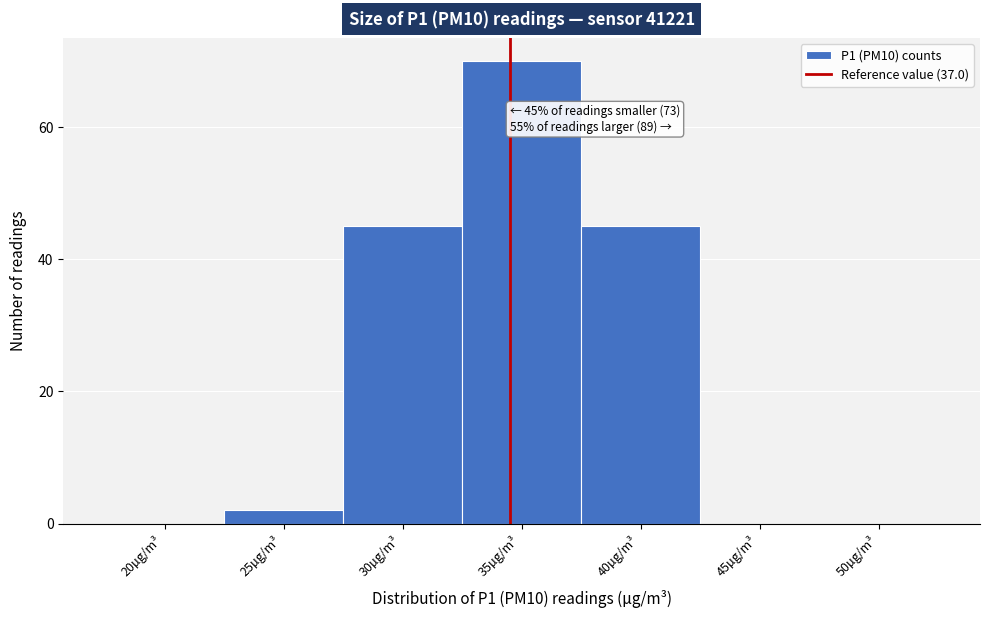

Reading left to right, what are all the values shown in this chart?

20µg/m³=0	25µg/m³=2	30µg/m³=45	35µg/m³=70	40µg/m³=45	45µg/m³=0	50µg/m³=0